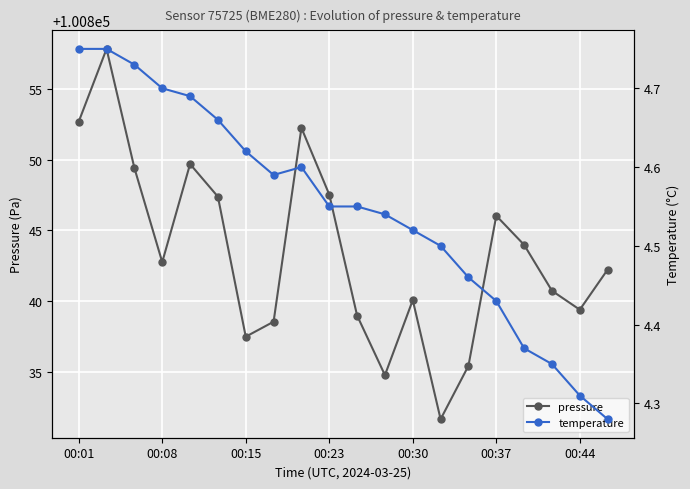

Reading left to right, transcribe all the data shown in this chart.

pressure: 100852.7	100857.8	100849.4	100842.8	100849.7	100847.4	100837.5	100838.5	100852.2	100847.5	100839.0	100834.8	100840.1	100831.6	100835.4	100846.0	100844.0	100840.7	100839.4	100842.2
temperature: 4.8	4.8	4.7	4.7	4.7	4.7	4.6	4.6	4.6	4.5	4.5	4.5	4.5	4.5	4.5	4.4	4.4	4.3	4.3	4.3